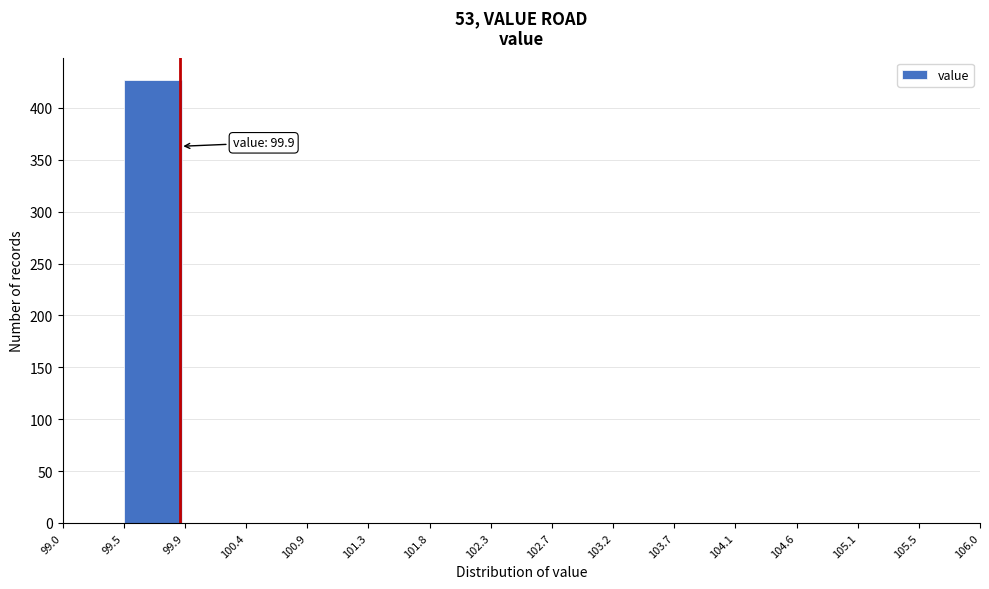

Which range on the x-axis has the tallest bar?

99.5 to 99.9